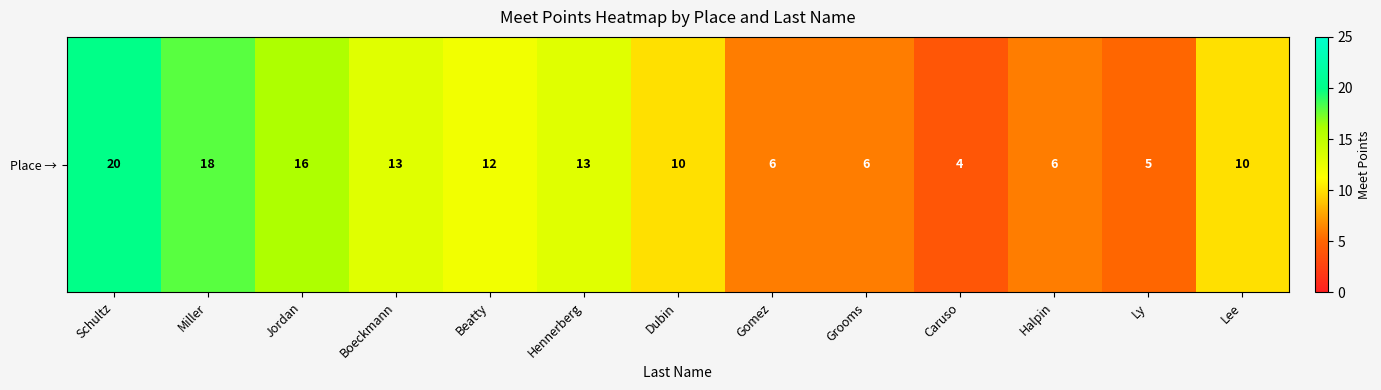

At which label is the value closest to 12?

Beatty